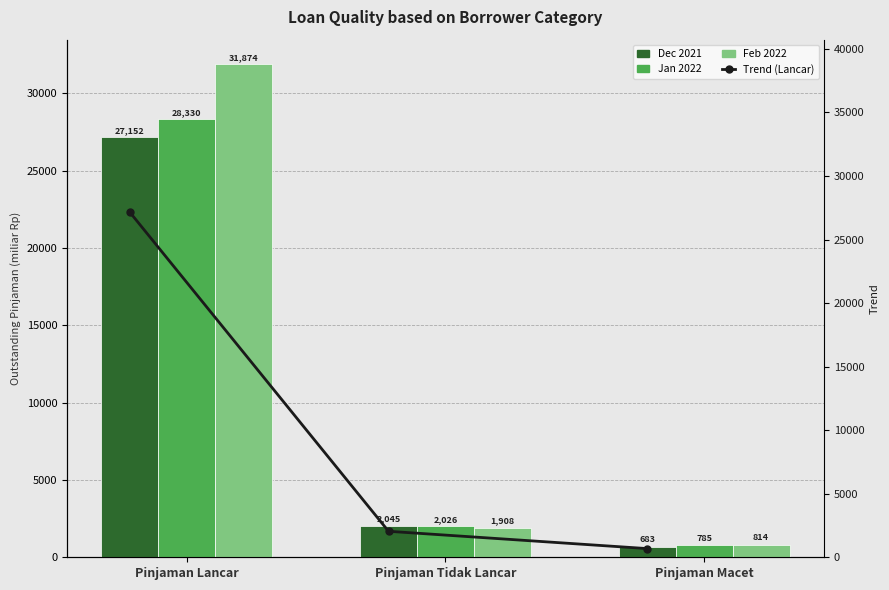

How many data points in Dec 2021 are above 2044?

2